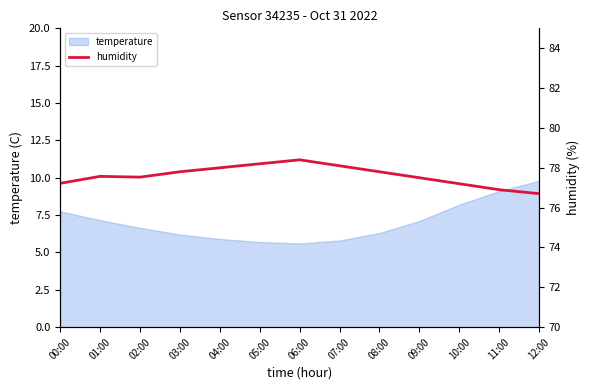

How many data points are less than 77?

2